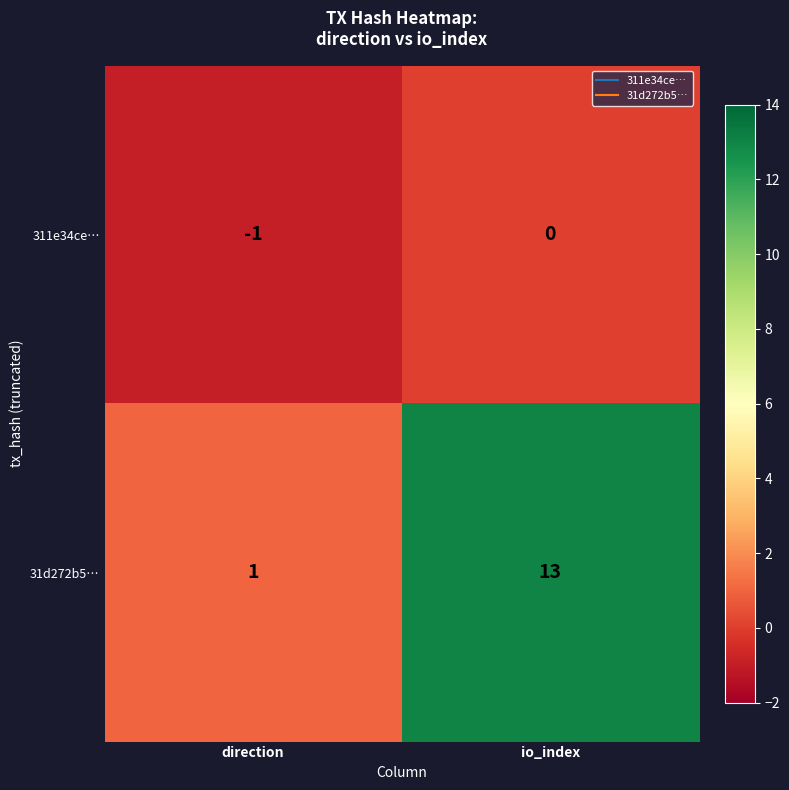

The 311e34ce… series shows 0 at io_index. True or false?

True